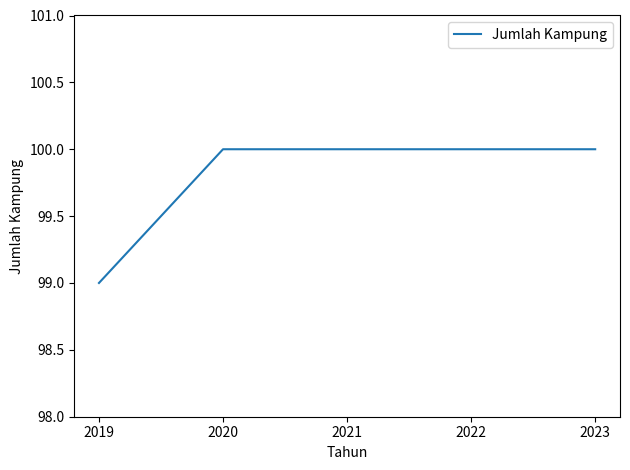

Read the value at 2022.

100